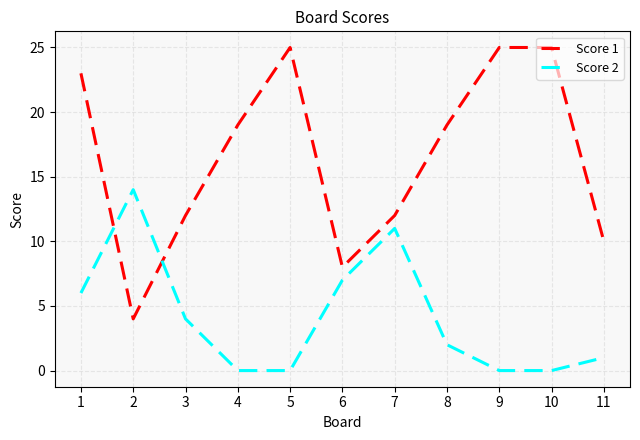

What is the difference between the maximum and second lowest values in the Score 2 series?

14